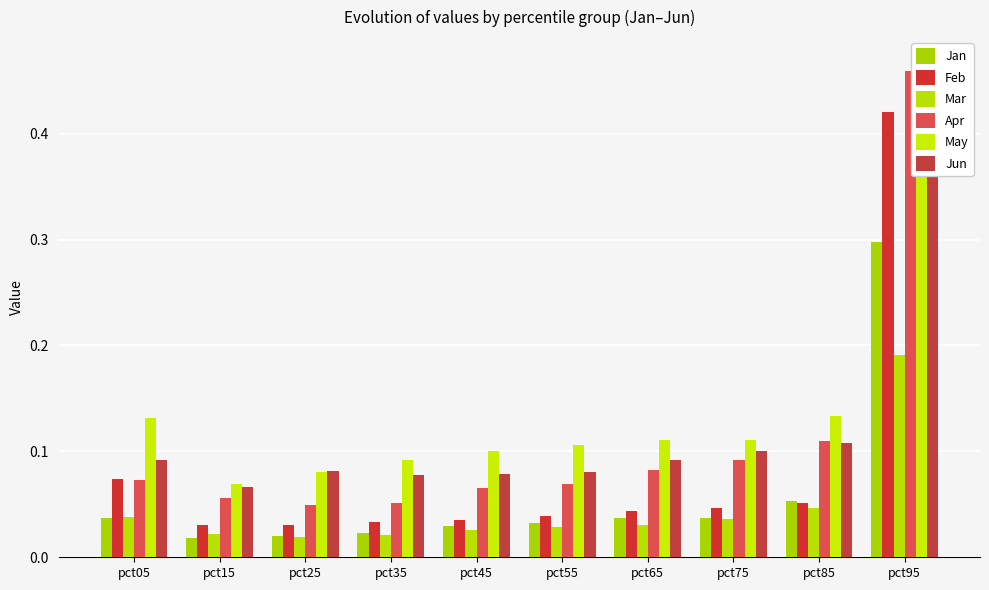

Is it true that Jun equals 0.1 at pct25?

True